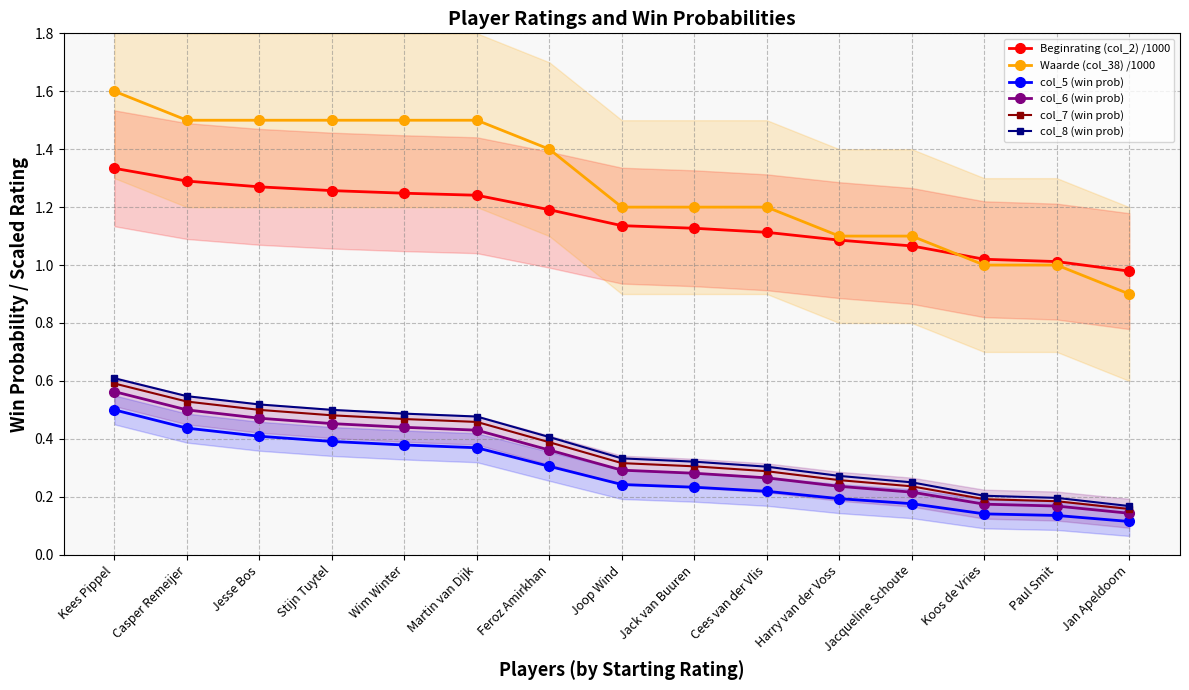

List the series in order of their peak value, lowest first.

col_5 (win prob), col_6 (win prob), col_7 (win prob), col_8 (win prob), Beginrating (col_2) /1000, Waarde (col_38) /1000